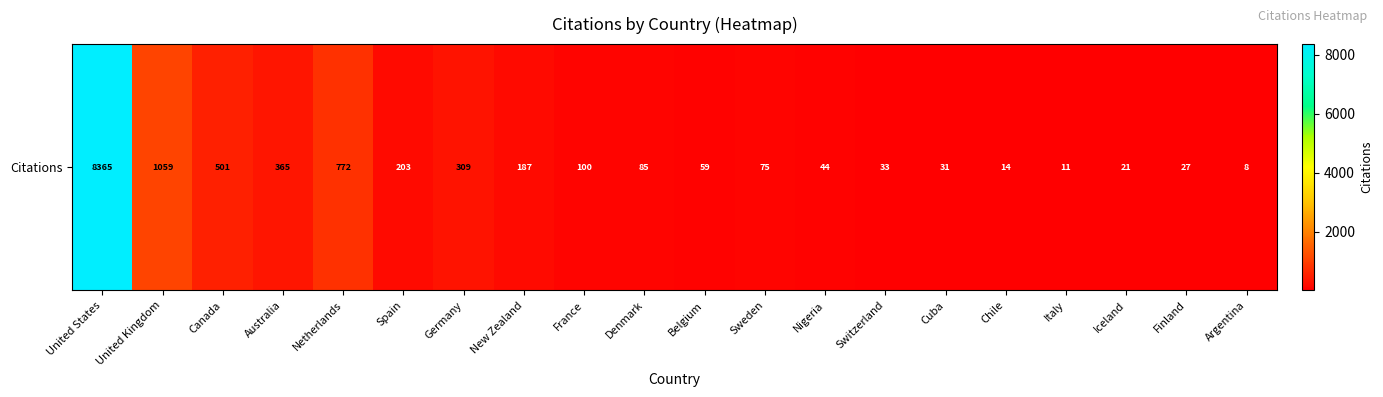

How many values are below 85?

10